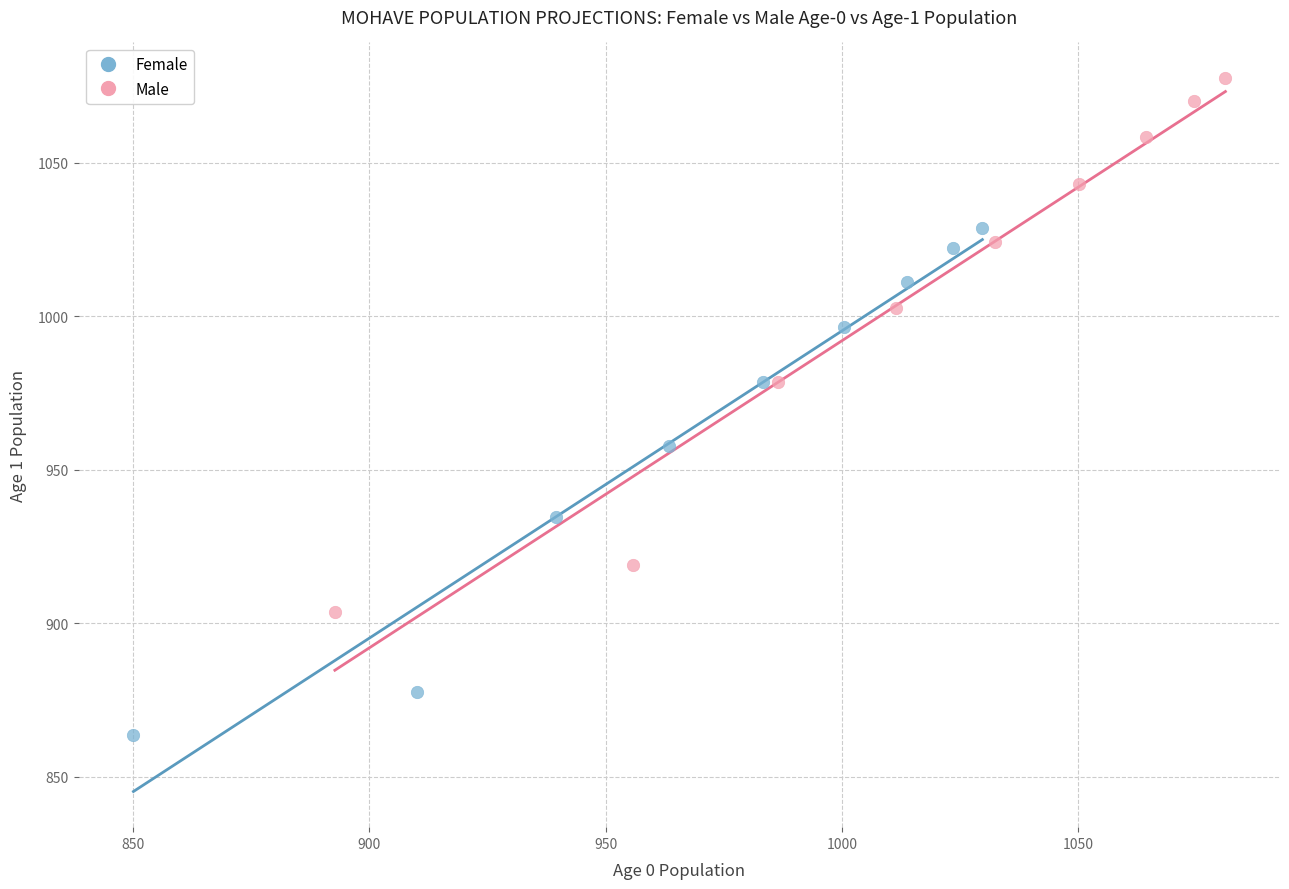

Which series reaches the minimum Y coordinate?

Female